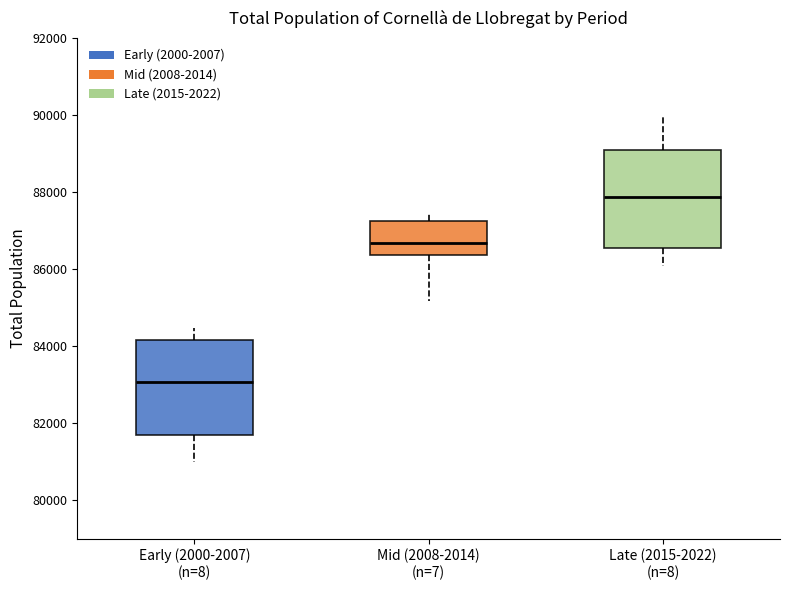

Where is the lower edge of the box for Late (2015-2022) (n=8) on the y-axis? The values are not printed on the chart, so give them approximately, as read against the axis.

86600